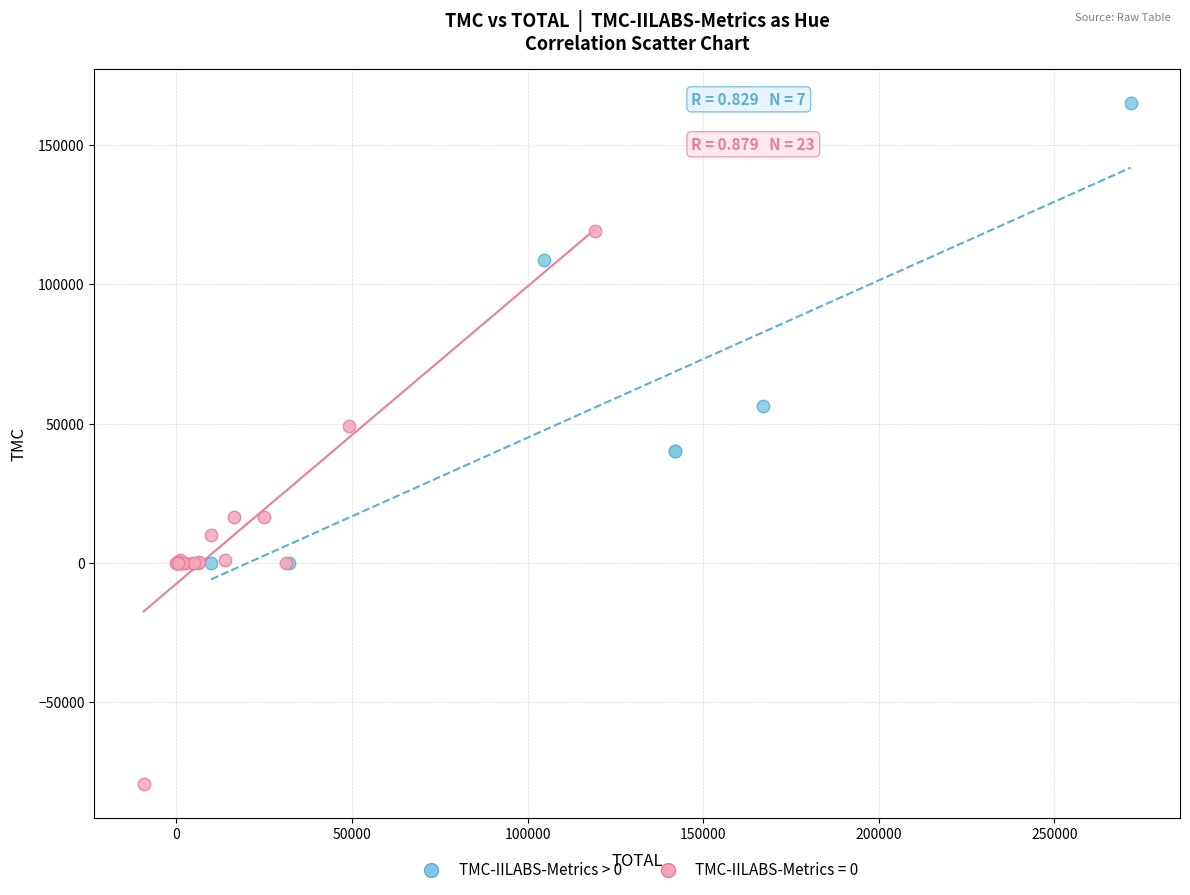

Which series reaches the minimum Y coordinate?

TMC-IILABS-Metrics = 0